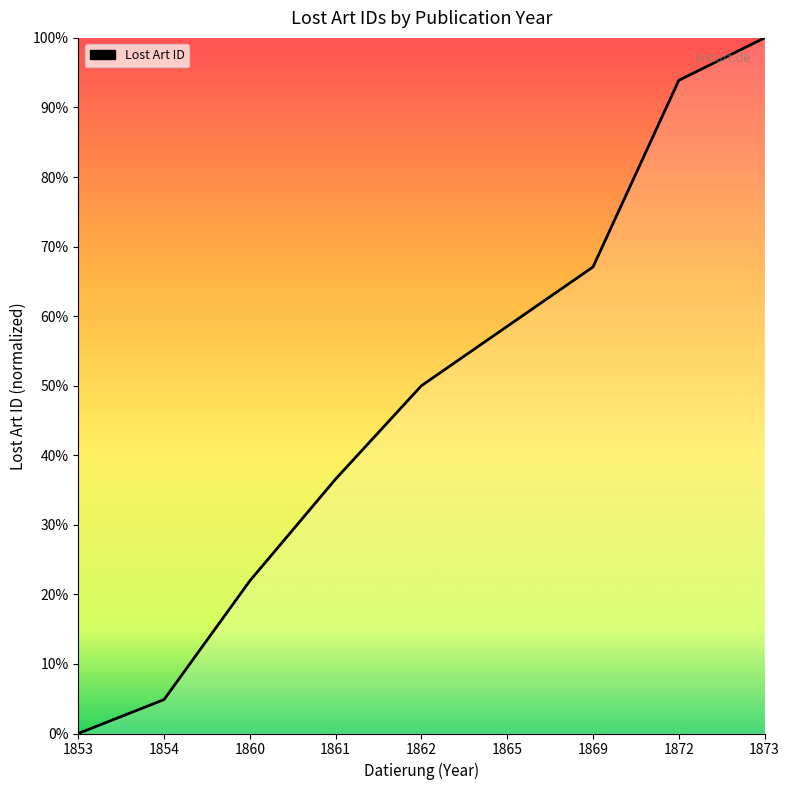

What is the difference between the maximum and minimum values?

100.0